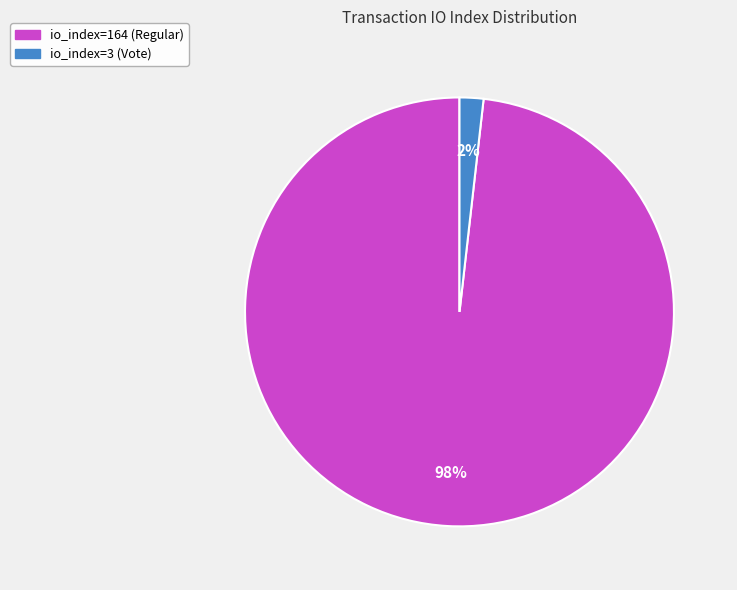

To the nearest percent, what is the average slice percentage?

50%